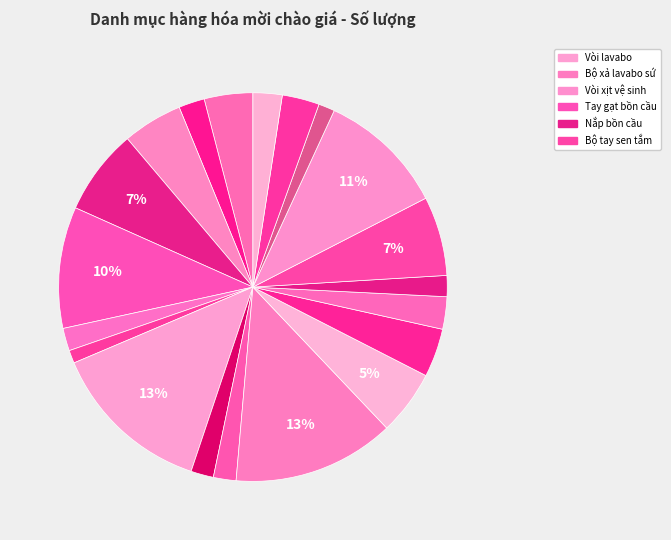

How many segments does this pie chart have?

20